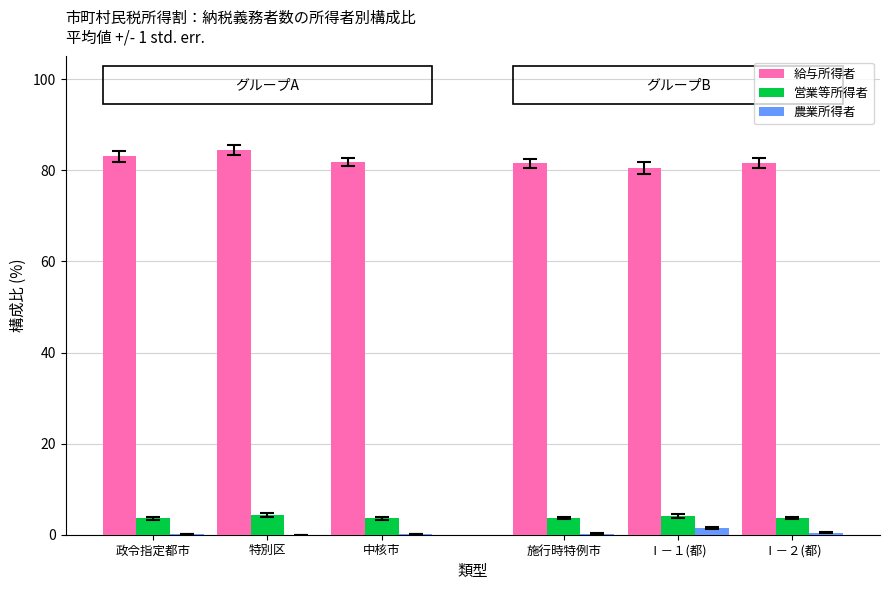

Is the value of 給与所得者 at 特別区 greater than the value of 農業所得者 at 政令指定都市?

Yes